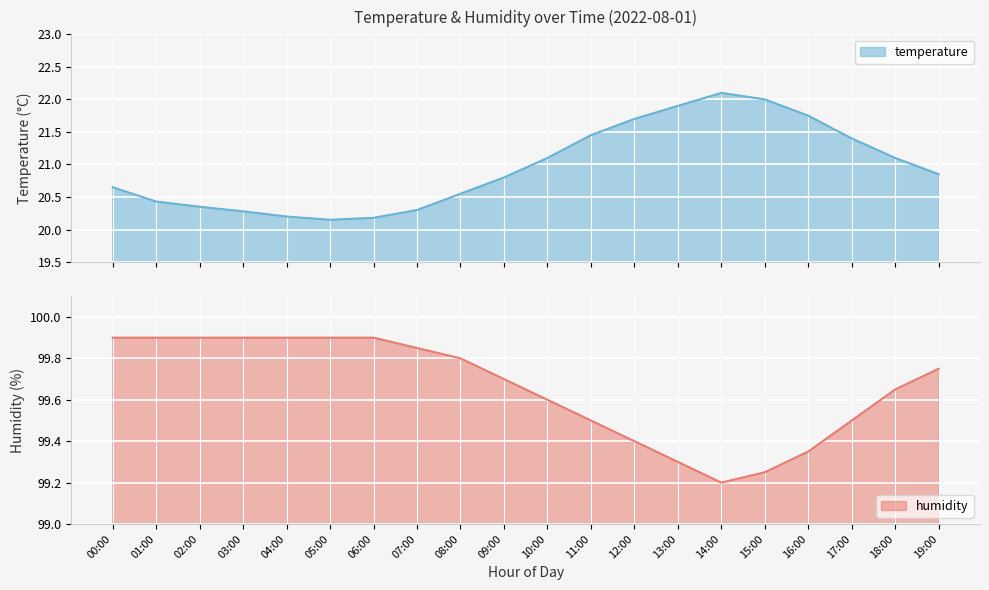

At which category does humidity reach its first local valley?

14:00